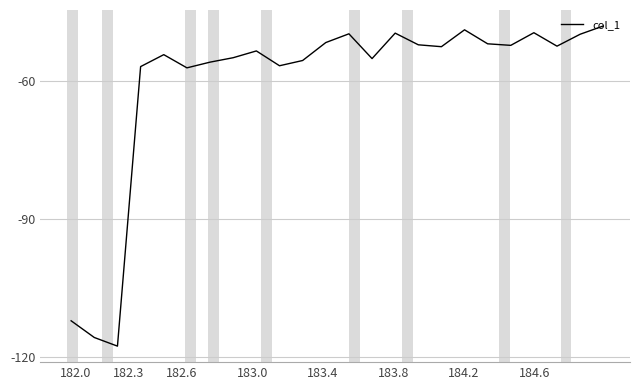

What is the smallest value displayed?

-117.7